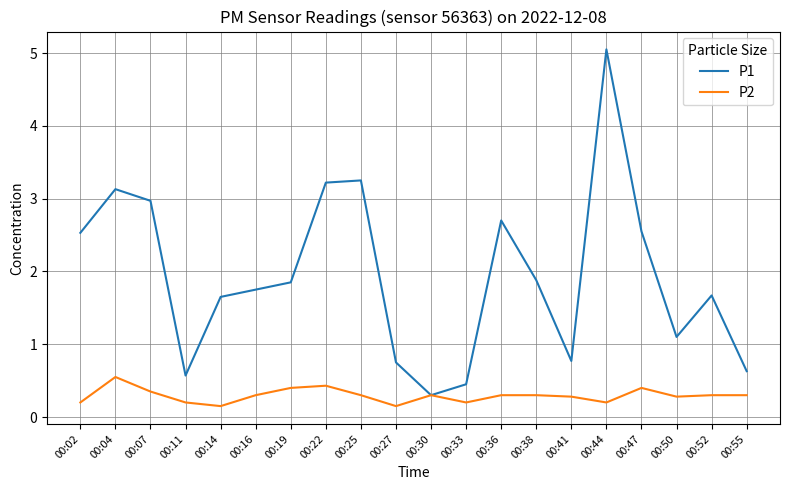

Which series has the widest spread of values?

P1